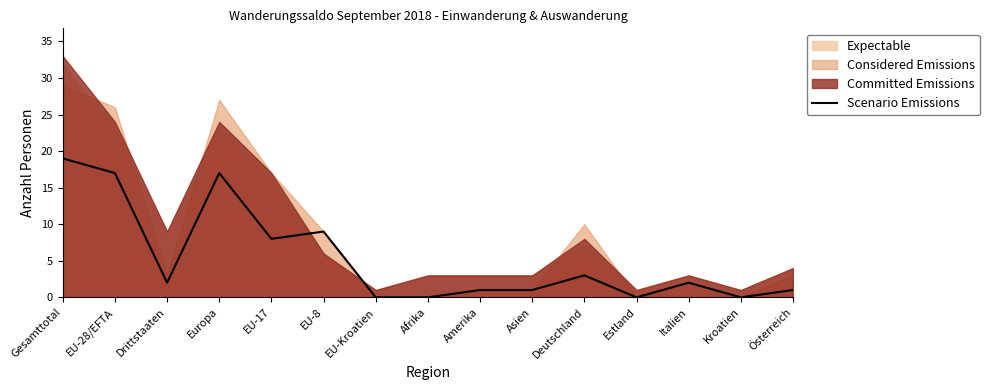

The value of Scenario Emissions at Estland is 12. True or false?

False